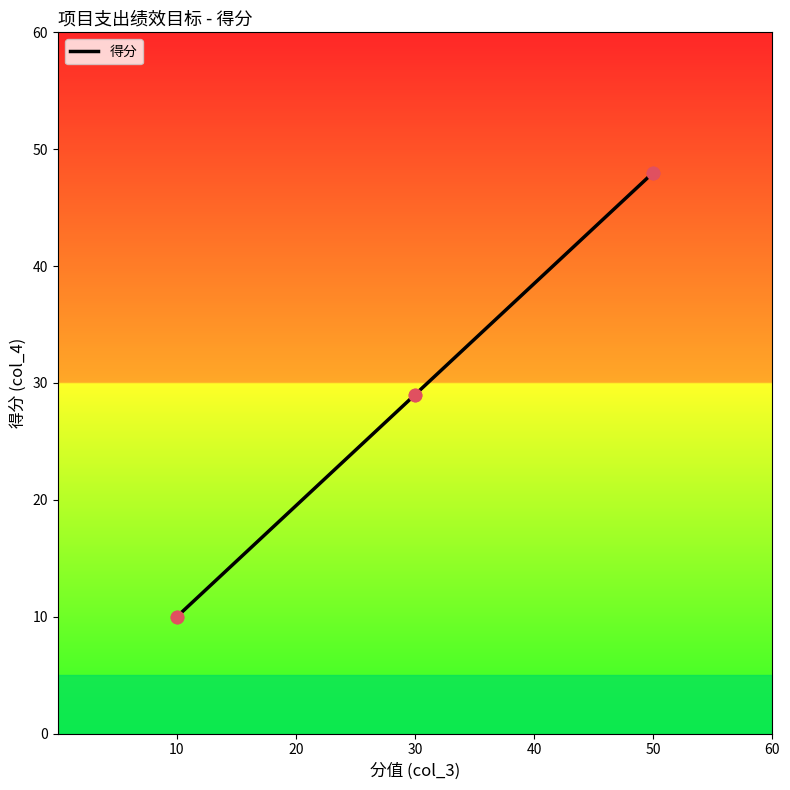

Which has a higher value, 10 or 50?

50